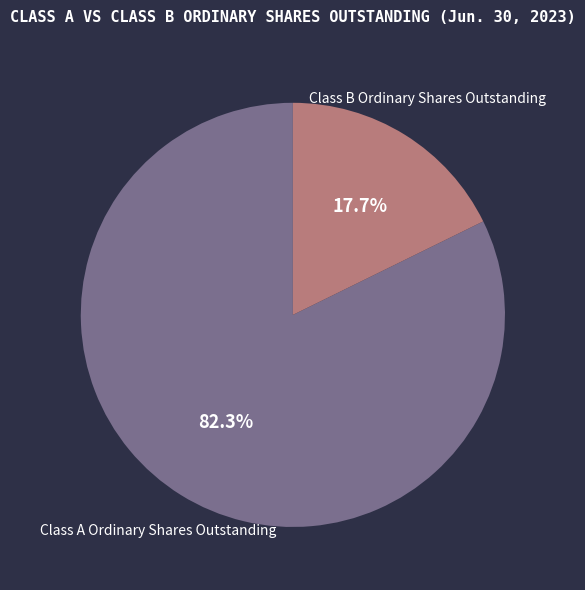

What is the smallest slice in the pie chart?

Class B Ordinary Shares Outstanding